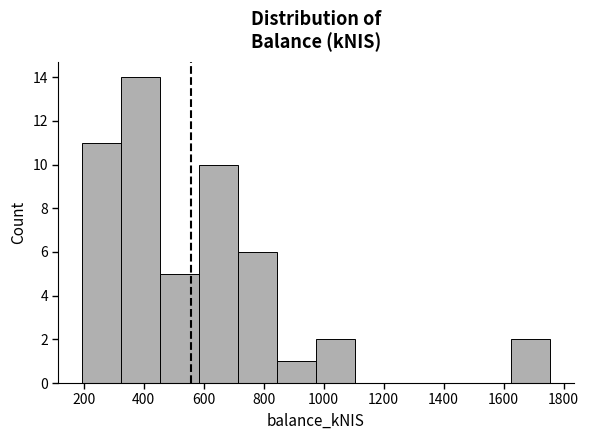

What is the height of the bar covering 840 to 980 on the x-axis? Neither the bar edges nor the heights are printed on the chart, so give them approximately, as read against the axes.

1